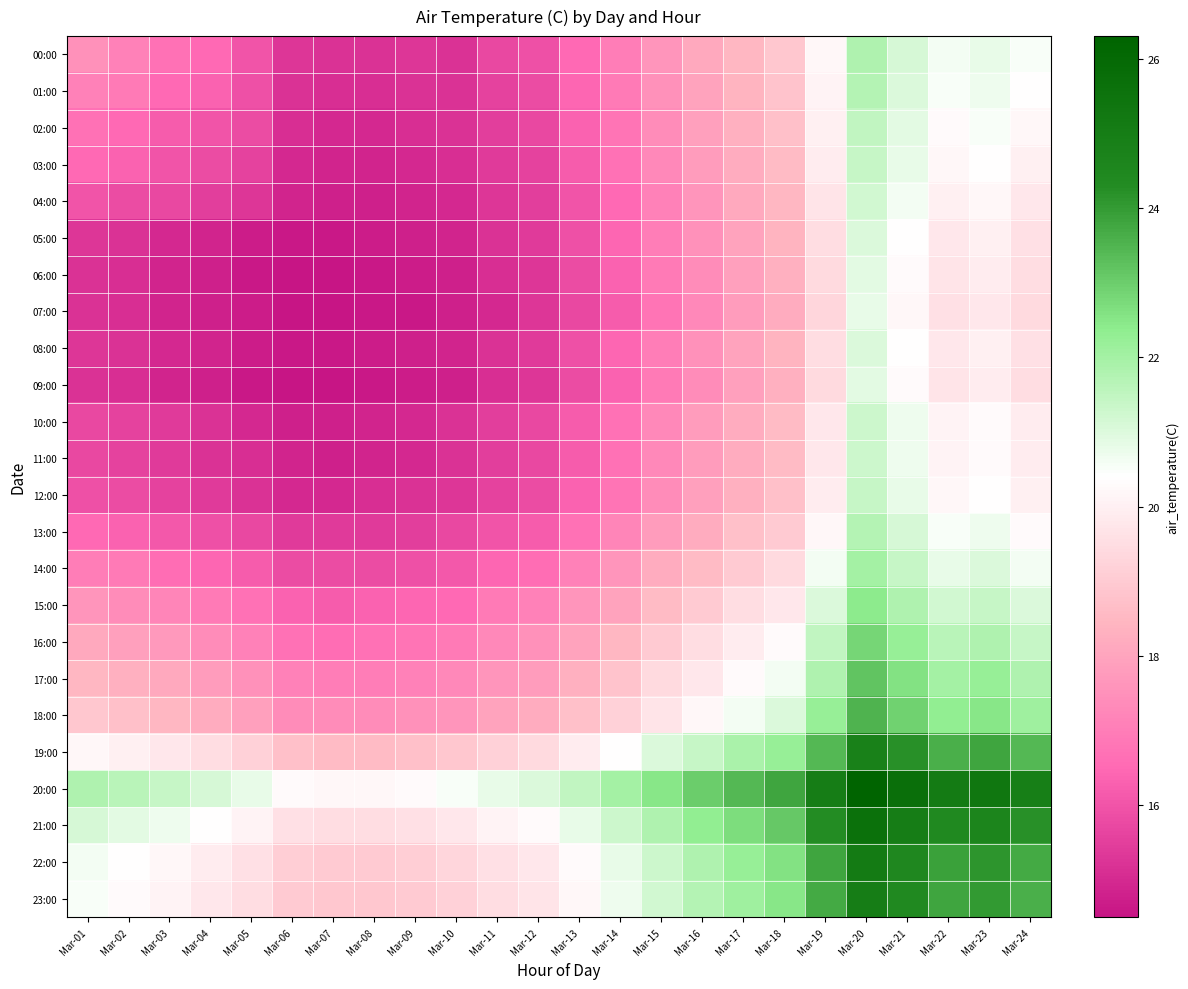

Reading right to left, extract all data points from this chart.

00:00: Mar-24=20.5	Mar-23=20.8	Mar-22=20.6	Mar-21=21.1	Mar-20=21.8	Mar-19=20.2	Mar-18=18.9	Mar-17=18.5	Mar-16=18.1	Mar-15=17.6	Mar-14=17.0	Mar-13=16.5	Mar-12=15.9	Mar-11=15.7	Mar-10=15.2	Mar-09=15.3	Mar-08=15.2	Mar-07=15.2	Mar-06=15.3	Mar-05=16.0	Mar-04=16.5	Mar-03=16.7	Mar-02=17.1	Mar-01=17.5
01:00: Mar-24=20.4	Mar-23=20.7	Mar-22=20.5	Mar-21=21.0	Mar-20=21.7	Mar-19=20.1	Mar-18=18.8	Mar-17=18.4	Mar-16=18.0	Mar-15=17.5	Mar-14=16.9	Mar-13=16.4	Mar-12=15.8	Mar-11=15.6	Mar-10=15.2	Mar-09=15.2	Mar-08=15.1	Mar-07=15.1	Mar-06=15.2	Mar-05=15.9	Mar-04=16.3	Mar-03=16.5	Mar-02=16.9	Mar-01=17.1
02:00: Mar-24=20.2	Mar-23=20.5	Mar-22=20.3	Mar-21=20.9	Mar-20=21.5	Mar-19=20.0	Mar-18=18.7	Mar-17=18.3	Mar-16=17.9	Mar-15=17.4	Mar-14=16.8	Mar-13=16.3	Mar-12=15.7	Mar-11=15.5	Mar-10=15.2	Mar-09=15.1	Mar-08=15.0	Mar-07=15.0	Mar-06=15.1	Mar-05=15.8	Mar-04=16.0	Mar-03=16.2	Mar-02=16.5	Mar-01=16.7
03:00: Mar-24=20.0	Mar-23=20.4	Mar-22=20.2	Mar-21=20.8	Mar-20=21.4	Mar-19=19.9	Mar-18=18.6	Mar-17=18.2	Mar-16=17.8	Mar-15=17.3	Mar-14=16.7	Mar-13=16.2	Mar-12=15.6	Mar-11=15.4	Mar-10=15.1	Mar-09=15.0	Mar-08=14.9	Mar-07=14.9	Mar-06=15.0	Mar-05=15.6	Mar-04=15.8	Mar-03=16.0	Mar-02=16.3	Mar-01=16.5
04:00: Mar-24=19.8	Mar-23=20.2	Mar-22=20.0	Mar-21=20.6	Mar-20=21.2	Mar-19=19.7	Mar-18=18.5	Mar-17=18.1	Mar-16=17.6	Mar-15=17.1	Mar-14=16.5	Mar-13=16.0	Mar-12=15.5	Mar-11=15.3	Mar-10=15.0	Mar-09=14.9	Mar-08=14.8	Mar-07=14.8	Mar-06=14.9	Mar-05=15.3	Mar-04=15.5	Mar-03=15.7	Mar-02=15.8	Mar-01=16.0
05:00: Mar-24=19.6	Mar-23=20.0	Mar-22=19.8	Mar-21=20.4	Mar-20=21.0	Mar-19=19.5	Mar-18=18.4	Mar-17=18.0	Mar-16=17.5	Mar-15=17.0	Mar-14=16.4	Mar-13=15.9	Mar-12=15.4	Mar-11=15.2	Mar-10=14.9	Mar-09=14.8	Mar-08=14.7	Mar-07=14.6	Mar-06=14.6	Mar-05=14.7	Mar-04=14.9	Mar-03=15.0	Mar-02=15.2	Mar-01=15.3
06:00: Mar-24=19.5	Mar-23=19.9	Mar-22=19.7	Mar-21=20.3	Mar-20=20.9	Mar-19=19.4	Mar-18=18.3	Mar-17=17.9	Mar-16=17.4	Mar-15=16.9	Mar-14=16.3	Mar-13=15.8	Mar-12=15.3	Mar-11=15.1	Mar-10=14.8	Mar-09=14.7	Mar-08=14.6	Mar-07=14.5	Mar-06=14.5	Mar-05=14.6	Mar-04=14.8	Mar-03=14.9	Mar-02=15.1	Mar-01=15.2
07:00: Mar-24=19.4	Mar-23=19.8	Mar-22=19.6	Mar-21=20.2	Mar-20=20.8	Mar-19=19.3	Mar-18=18.2	Mar-17=17.8	Mar-16=17.3	Mar-15=16.8	Mar-14=16.2	Mar-13=15.7	Mar-12=15.3	Mar-11=15.0	Mar-10=14.8	Mar-09=14.6	Mar-08=14.6	Mar-07=14.5	Mar-06=14.5	Mar-05=14.7	Mar-04=14.8	Mar-03=14.9	Mar-02=15.1	Mar-01=15.2
08:00: Mar-24=19.6	Mar-23=20.0	Mar-22=19.8	Mar-21=20.4	Mar-20=21.0	Mar-19=19.5	Mar-18=18.4	Mar-17=18.0	Mar-16=17.5	Mar-15=17.0	Mar-14=16.4	Mar-13=15.9	Mar-12=15.4	Mar-11=15.2	Mar-10=14.9	Mar-09=14.8	Mar-08=14.7	Mar-07=14.6	Mar-06=14.6	Mar-05=14.7	Mar-04=14.9	Mar-03=15.0	Mar-02=15.2	Mar-01=15.3
09:00: Mar-24=19.5	Mar-23=19.9	Mar-22=19.7	Mar-21=20.3	Mar-20=20.9	Mar-19=19.4	Mar-18=18.3	Mar-17=17.9	Mar-16=17.4	Mar-15=16.9	Mar-14=16.3	Mar-13=15.8	Mar-12=15.3	Mar-11=15.1	Mar-10=14.8	Mar-09=14.7	Mar-08=14.6	Mar-07=14.5	Mar-06=14.5	Mar-05=14.6	Mar-04=14.8	Mar-03=14.9	Mar-02=15.1	Mar-01=15.2
10:00: Mar-24=19.9	Mar-23=20.3	Mar-22=20.1	Mar-21=20.7	Mar-20=21.3	Mar-19=19.8	Mar-18=18.6	Mar-17=18.2	Mar-16=17.8	Mar-15=17.3	Mar-14=16.7	Mar-13=16.2	Mar-12=15.7	Mar-11=15.5	Mar-10=15.2	Mar-09=15.0	Mar-08=14.9	Mar-07=14.8	Mar-06=14.8	Mar-05=15.0	Mar-04=15.2	Mar-03=15.4	Mar-02=15.6	Mar-01=15.7
11:00: Mar-24=19.9	Mar-23=20.3	Mar-22=20.1	Mar-21=20.7	Mar-20=21.3	Mar-19=19.8	Mar-18=18.6	Mar-17=18.2	Mar-16=17.8	Mar-15=17.3	Mar-14=16.7	Mar-13=16.2	Mar-12=15.7	Mar-11=15.5	Mar-10=15.2	Mar-09=15.0	Mar-08=14.9	Mar-07=14.8	Mar-06=14.9	Mar-05=15.1	Mar-04=15.2	Mar-03=15.4	Mar-02=15.6	Mar-01=15.7
12:00: Mar-24=20.0	Mar-23=20.4	Mar-22=20.2	Mar-21=20.8	Mar-20=21.4	Mar-19=19.9	Mar-18=18.7	Mar-17=18.3	Mar-16=17.9	Mar-15=17.4	Mar-14=16.8	Mar-13=16.3	Mar-12=15.8	Mar-11=15.6	Mar-10=15.3	Mar-09=15.2	Mar-08=15.1	Mar-07=15.0	Mar-06=15.0	Mar-05=15.2	Mar-04=15.4	Mar-03=15.6	Mar-02=15.8	Mar-01=15.9
13:00: Mar-24=20.3	Mar-23=20.7	Mar-22=20.5	Mar-21=21.1	Mar-20=21.7	Mar-19=20.2	Mar-18=19.0	Mar-17=18.7	Mar-16=18.2	Mar-15=17.8	Mar-14=17.2	Mar-13=16.7	Mar-12=16.2	Mar-11=16.0	Mar-10=15.7	Mar-09=15.5	Mar-08=15.4	Mar-07=15.4	Mar-06=15.4	Mar-05=15.7	Mar-04=15.9	Mar-03=16.1	Mar-02=16.3	Mar-01=16.5
14:00: Mar-24=20.6	Mar-23=21.0	Mar-22=20.8	Mar-21=21.4	Mar-20=22.0	Mar-19=20.6	Mar-18=19.4	Mar-17=19.0	Mar-16=18.6	Mar-15=18.2	Mar-14=17.6	Mar-13=17.1	Mar-12=16.6	Mar-11=16.4	Mar-10=16.1	Mar-09=15.9	Mar-08=15.8	Mar-07=15.8	Mar-06=15.8	Mar-05=16.2	Mar-04=16.4	Mar-03=16.6	Mar-02=16.9	Mar-01=17.0
15:00: Mar-24=21.0	Mar-23=21.4	Mar-22=21.2	Mar-21=21.8	Mar-20=22.4	Mar-19=21.0	Mar-18=19.8	Mar-17=19.5	Mar-16=19.0	Mar-15=18.6	Mar-14=18.0	Mar-13=17.6	Mar-12=17.1	Mar-11=16.9	Mar-10=16.5	Mar-09=16.4	Mar-08=16.3	Mar-07=16.2	Mar-06=16.3	Mar-05=16.7	Mar-04=16.9	Mar-03=17.2	Mar-02=17.4	Mar-01=17.6
16:00: Mar-24=21.4	Mar-23=21.8	Mar-22=21.6	Mar-21=22.2	Mar-20=22.8	Mar-19=21.5	Mar-18=20.3	Mar-17=19.9	Mar-16=19.5	Mar-15=19.0	Mar-14=18.5	Mar-13=18.0	Mar-12=17.5	Mar-11=17.3	Mar-10=16.9	Mar-09=16.8	Mar-08=16.7	Mar-07=16.6	Mar-06=16.7	Mar-05=17.1	Mar-04=17.4	Mar-03=17.7	Mar-02=17.9	Mar-01=18.1
17:00: Mar-24=21.8	Mar-23=22.2	Mar-22=22.0	Mar-21=22.6	Mar-20=23.2	Mar-19=21.8	Mar-18=20.6	Mar-17=20.3	Mar-16=19.8	Mar-15=19.4	Mar-14=18.8	Mar-13=18.3	Mar-12=17.8	Mar-11=17.6	Mar-10=17.3	Mar-09=17.1	Mar-08=17.0	Mar-07=17.0	Mar-06=17.1	Mar-05=17.5	Mar-04=17.8	Mar-03=18.1	Mar-02=18.3	Mar-01=18.5
18:00: Mar-24=22.1	Mar-23=22.5	Mar-22=22.3	Mar-21=22.9	Mar-20=23.5	Mar-19=22.2	Mar-18=21.0	Mar-17=20.6	Mar-16=20.2	Mar-15=19.7	Mar-14=19.2	Mar-13=18.7	Mar-12=18.2	Mar-11=18.0	Mar-10=17.6	Mar-09=17.5	Mar-08=17.4	Mar-07=17.4	Mar-06=17.4	Mar-05=17.9	Mar-04=18.2	Mar-03=18.5	Mar-02=18.7	Mar-01=18.9
19:00: Mar-24=23.4	Mar-23=23.8	Mar-22=23.6	Mar-21=24.2	Mar-20=24.8	Mar-19=23.4	Mar-18=22.2	Mar-17=21.9	Mar-16=21.4	Mar-15=21.0	Mar-14=20.4	Mar-13=19.9	Mar-12=19.4	Mar-11=19.2	Mar-10=18.9	Mar-09=18.7	Mar-08=18.6	Mar-07=18.6	Mar-06=18.7	Mar-05=19.2	Mar-04=19.5	Mar-03=19.8	Mar-02=20.0	Mar-01=20.2
20:00: Mar-24=24.9	Mar-23=25.3	Mar-22=25.1	Mar-21=25.7	Mar-20=26.3	Mar-19=25.0	Mar-18=23.8	Mar-17=23.4	Mar-16=23.0	Mar-15=22.5	Mar-14=22.0	Mar-13=21.5	Mar-12=21.0	Mar-11=20.8	Mar-10=20.5	Mar-09=20.3	Mar-08=20.2	Mar-07=20.2	Mar-06=20.3	Mar-05=20.8	Mar-04=21.1	Mar-03=21.4	Mar-02=21.6	Mar-01=21.8
21:00: Mar-24=24.2	Mar-23=24.6	Mar-22=24.4	Mar-21=25.0	Mar-20=25.6	Mar-19=24.3	Mar-18=23.1	Mar-17=22.7	Mar-16=22.3	Mar-15=21.8	Mar-14=21.3	Mar-13=20.8	Mar-12=20.3	Mar-11=20.1	Mar-10=19.8	Mar-09=19.6	Mar-08=19.5	Mar-07=19.5	Mar-06=19.6	Mar-05=20.1	Mar-04=20.4	Mar-03=20.7	Mar-02=20.9	Mar-01=21.1
22:00: Mar-24=23.7	Mar-23=24.1	Mar-22=23.9	Mar-21=24.5	Mar-20=25.1	Mar-19=23.8	Mar-18=22.6	Mar-17=22.2	Mar-16=21.8	Mar-15=21.3	Mar-14=20.8	Mar-13=20.3	Mar-12=19.8	Mar-11=19.6	Mar-10=19.3	Mar-09=19.1	Mar-08=19.0	Mar-07=19.0	Mar-06=19.1	Mar-05=19.6	Mar-04=19.9	Mar-03=20.2	Mar-02=20.4	Mar-01=20.6
23:00: Mar-24=23.6	Mar-23=24.0	Mar-22=23.8	Mar-21=24.4	Mar-20=25.0	Mar-19=23.7	Mar-18=22.5	Mar-17=22.1	Mar-16=21.7	Mar-15=21.2	Mar-14=20.7	Mar-13=20.2	Mar-12=19.7	Mar-11=19.5	Mar-10=19.2	Mar-09=19.0	Mar-08=18.9	Mar-07=18.9	Mar-06=19.0	Mar-05=19.5	Mar-04=19.8	Mar-03=20.1	Mar-02=20.3	Mar-01=20.5